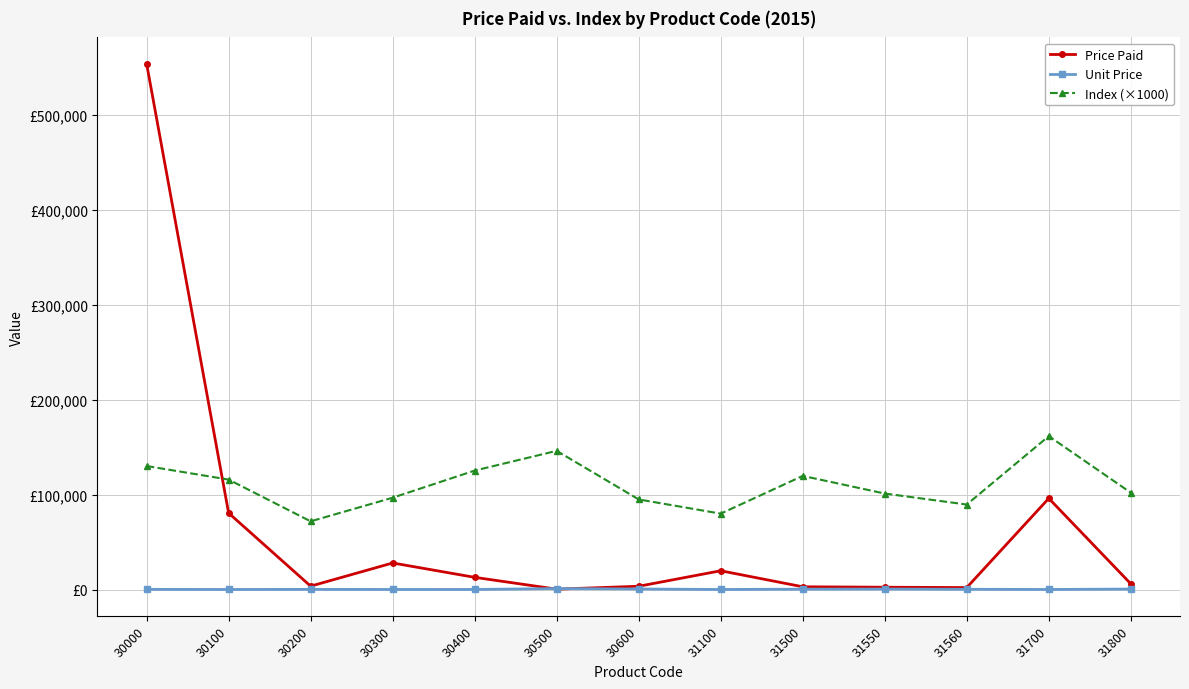

Rank the categories by Price Paid value from lowest to highest.

30500, 31560, 31550, 31500, 30600, 30200, 31800, 30400, 31100, 30300, 30100, 31700, 30000